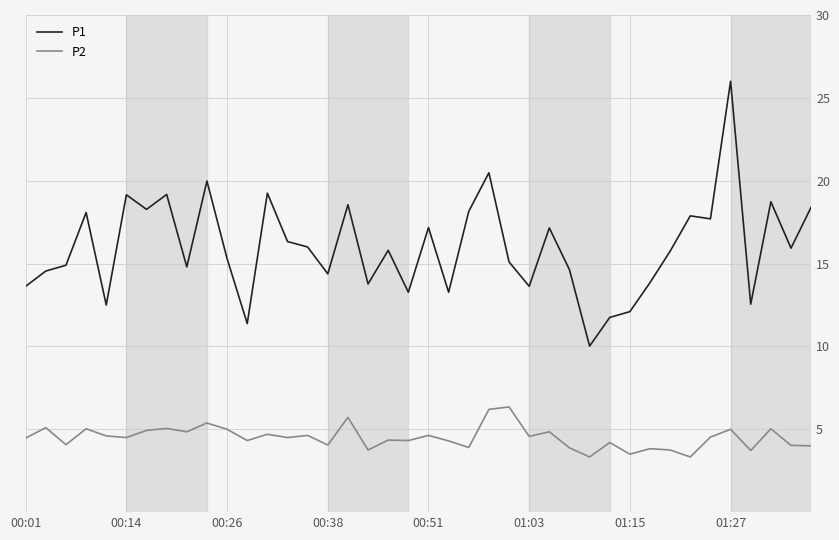

True or false: P2 and P1 cross at least once.

False